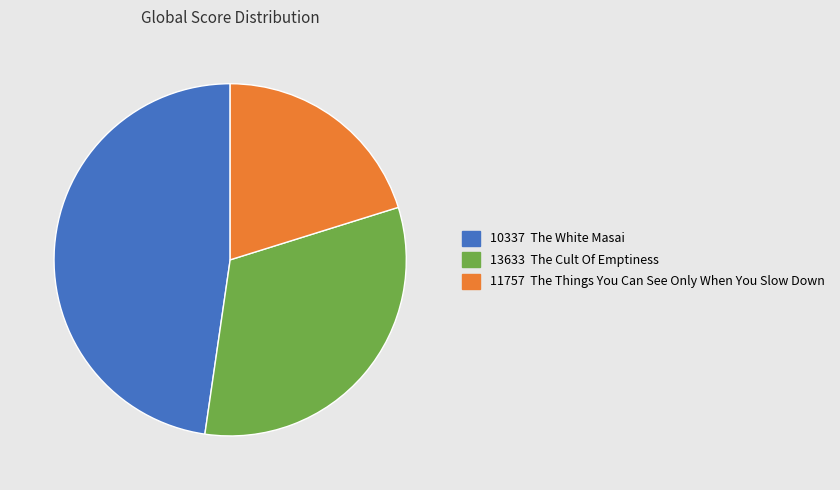

Is there any slice that represents more than half of the pie?

No